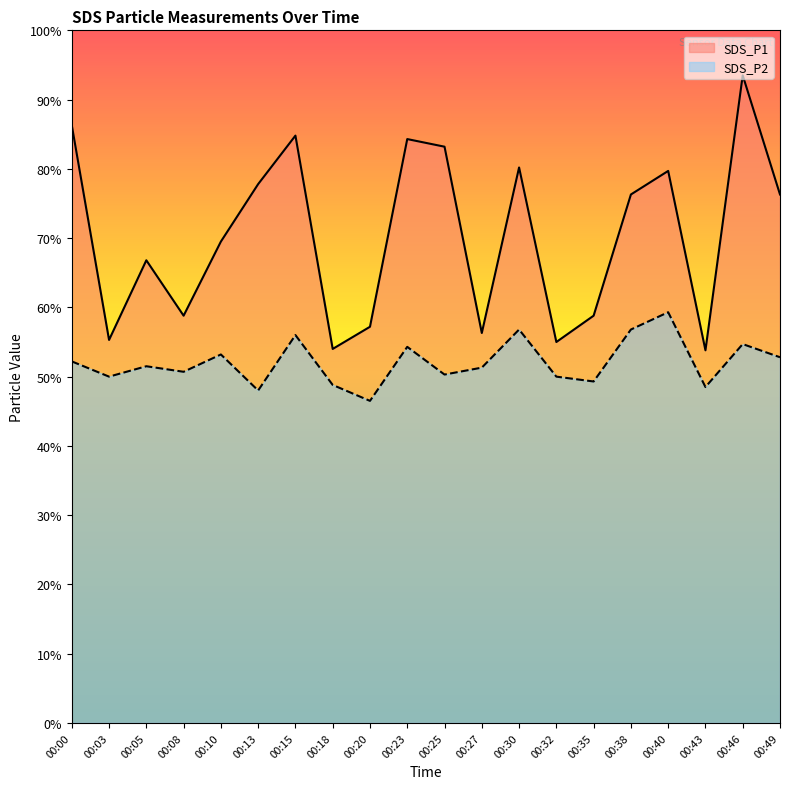

List the series in order of their overall mean, highest first.

SDS_P1, SDS_P2